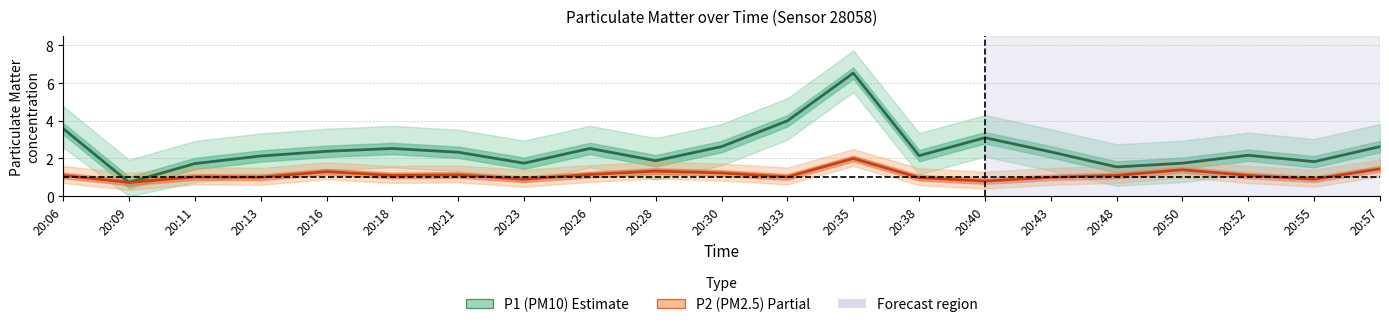

What is the difference between the maximum and minimum values in the P2 (PM2.5) series?

1.3